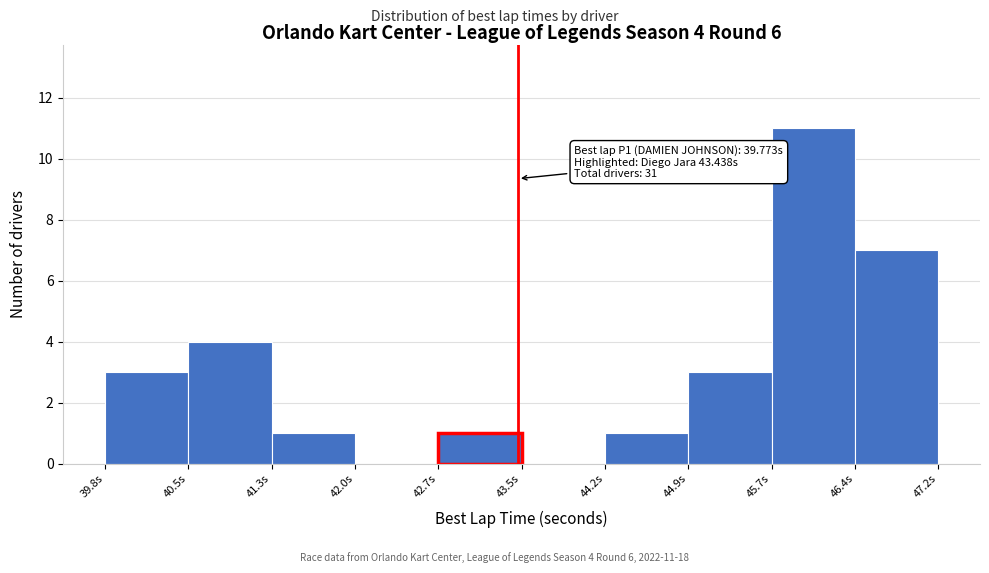

Over which range of the x-axis is the bar tallest?

45.7 to 46.4